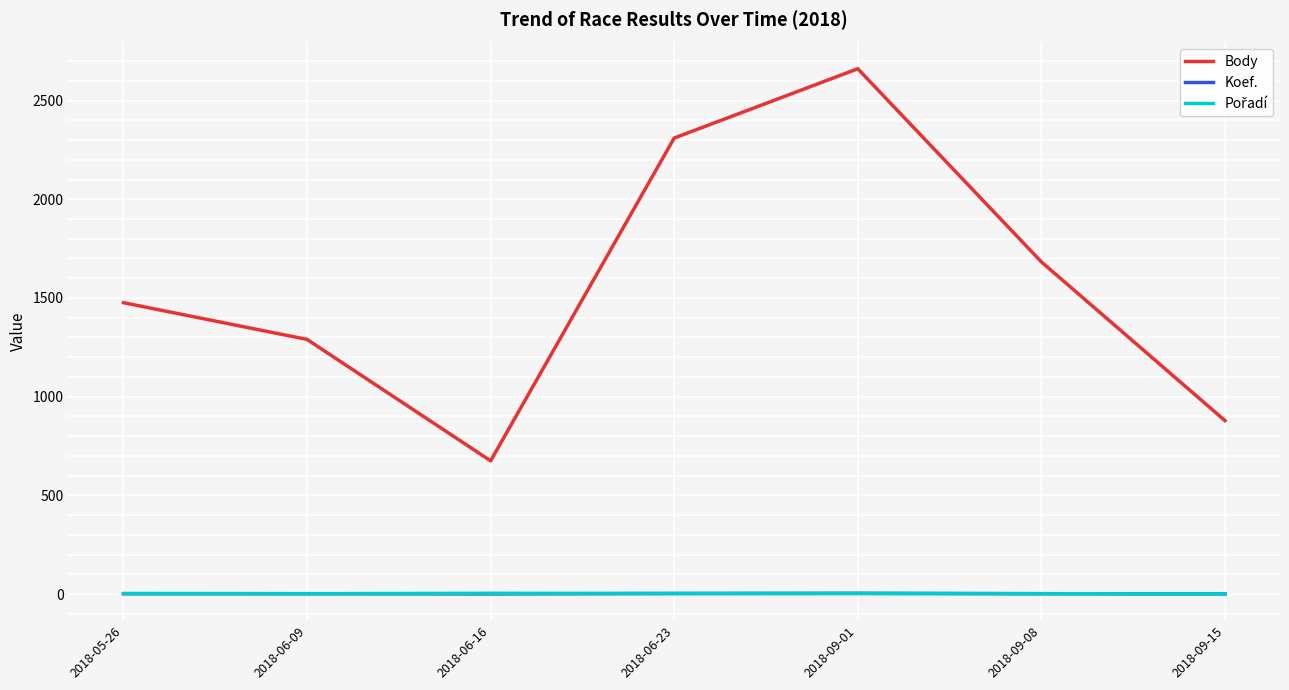

What is the minimum value shown in the chart?

1